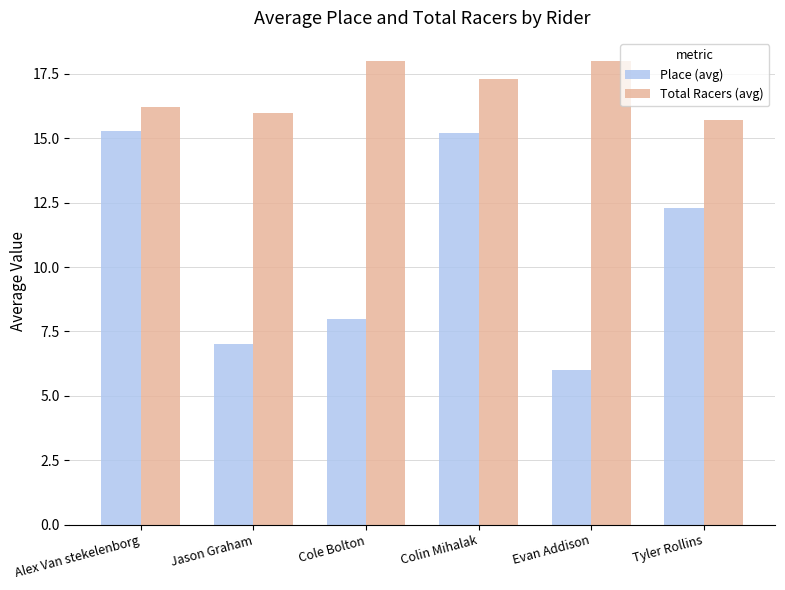

Are the bars grouped side by side (vs. stacked)?

Yes